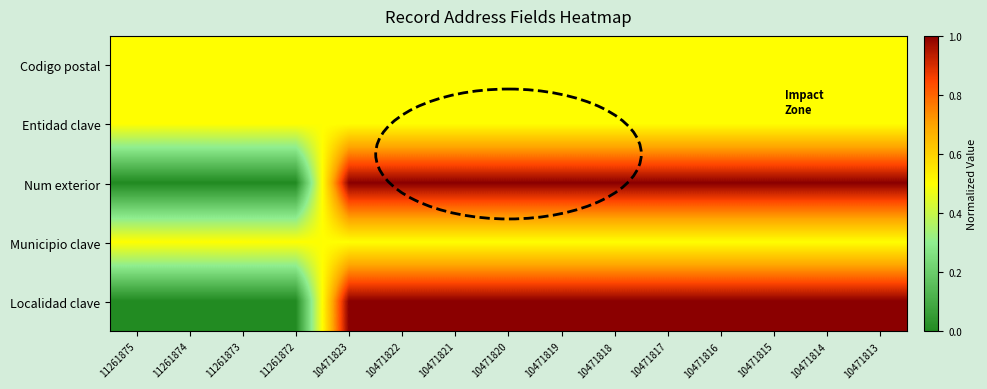

Reading left to right, list all the values displayed in this chart.

Codigo postal: 11261875=0.5	11261874=0.5	11261873=0.5	11261872=0.5	10471823=0.5	10471822=0.5	10471821=0.5	10471820=0.5	10471819=0.5	10471818=0.5	10471817=0.5	10471816=0.5	10471815=0.5	10471814=0.5	10471813=0.5
Entidad clave: 11261875=0.5	11261874=0.5	11261873=0.5	11261872=0.5	10471823=0.5	10471822=0.5	10471821=0.5	10471820=0.5	10471819=0.5	10471818=0.5	10471817=0.5	10471816=0.5	10471815=0.5	10471814=0.5	10471813=0.5
Num exterior: 11261875=0.0	11261874=0.0	11261873=0.0	11261872=0.0	10471823=1.0	10471822=1.0	10471821=1.0	10471820=1.0	10471819=1.0	10471818=1.0	10471817=1.0	10471816=1.0	10471815=1.0	10471814=1.0	10471813=1.0
Municipio clave: 11261875=0.5	11261874=0.5	11261873=0.5	11261872=0.5	10471823=0.5	10471822=0.5	10471821=0.5	10471820=0.5	10471819=0.5	10471818=0.5	10471817=0.5	10471816=0.5	10471815=0.5	10471814=0.5	10471813=0.5
Localidad clave: 11261875=0.0	11261874=0.0	11261873=0.0	11261872=0.0	10471823=1.0	10471822=1.0	10471821=1.0	10471820=1.0	10471819=1.0	10471818=1.0	10471817=1.0	10471816=1.0	10471815=1.0	10471814=1.0	10471813=1.0